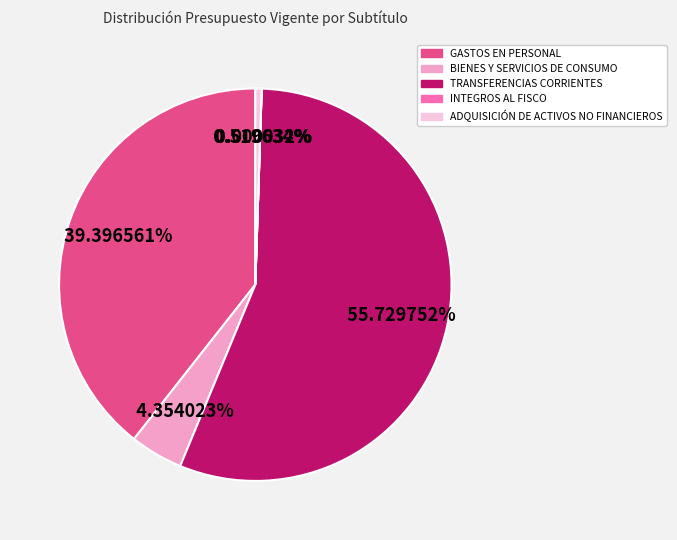

To the nearest percent, what is the difference between the largest and smallest slice percentages?

56%